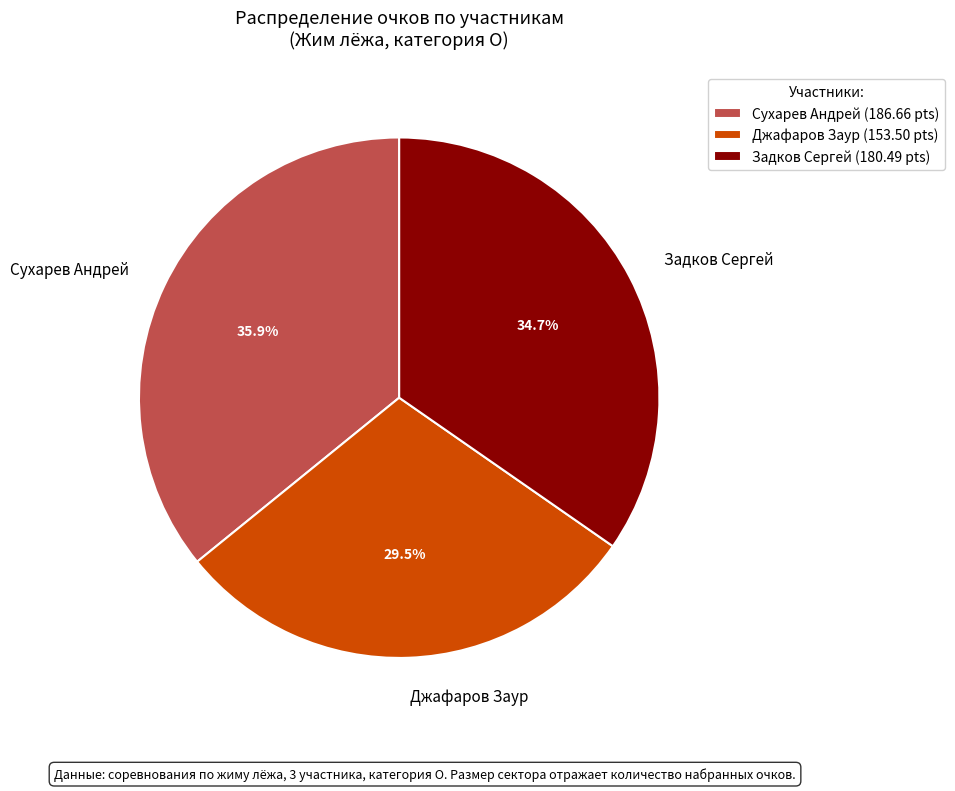

What portion of the pie excludes Сухарев Андрей?

64.1%